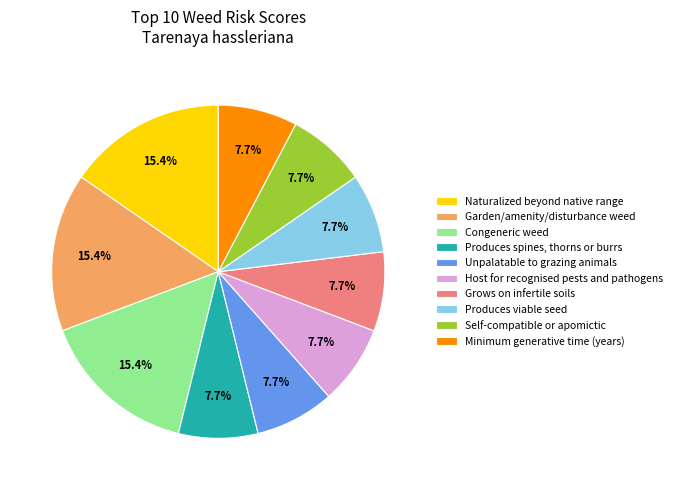

What percentage do Congeneric weed and Grows on infertile soils together represent?

23.1%